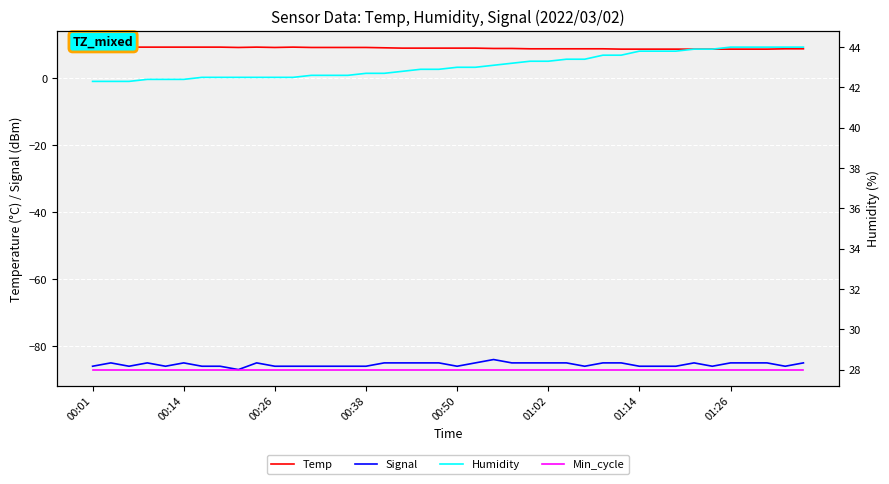

What is the minimum value for Signal?

-87